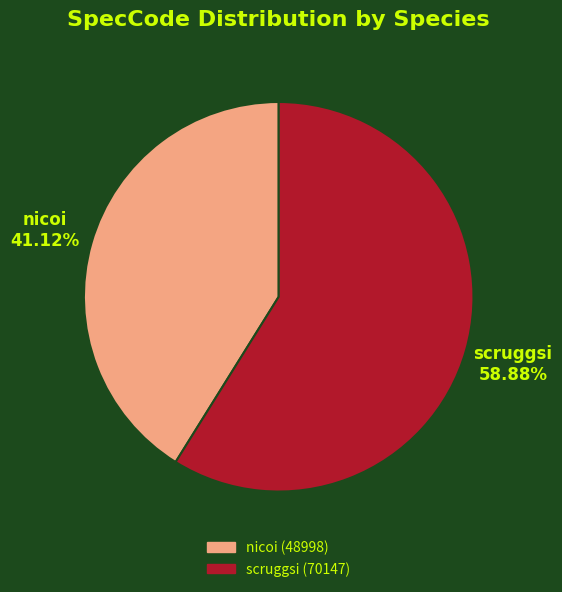

To the nearest percent, what portion does nicoi represent?

41%